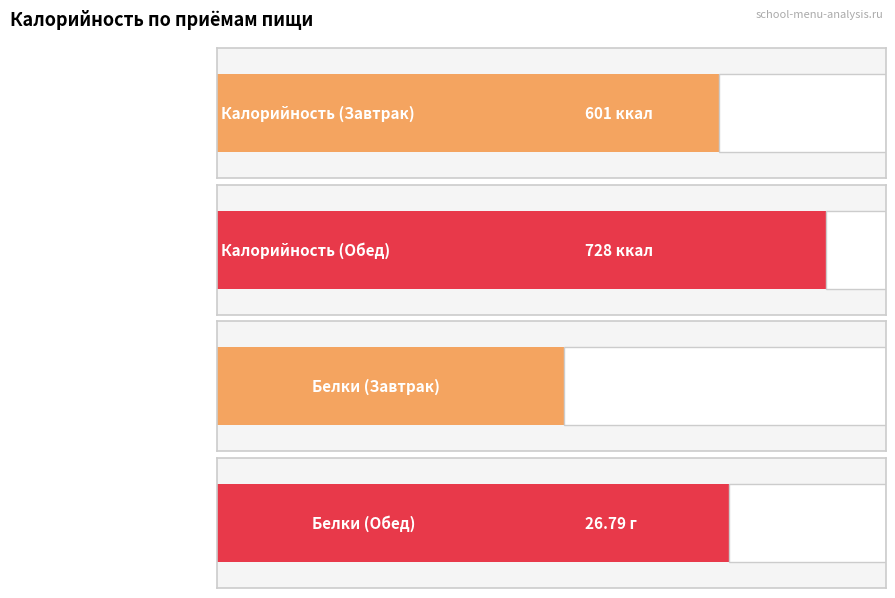

What are all the series names shown in the legend?

Калорийность, Белки